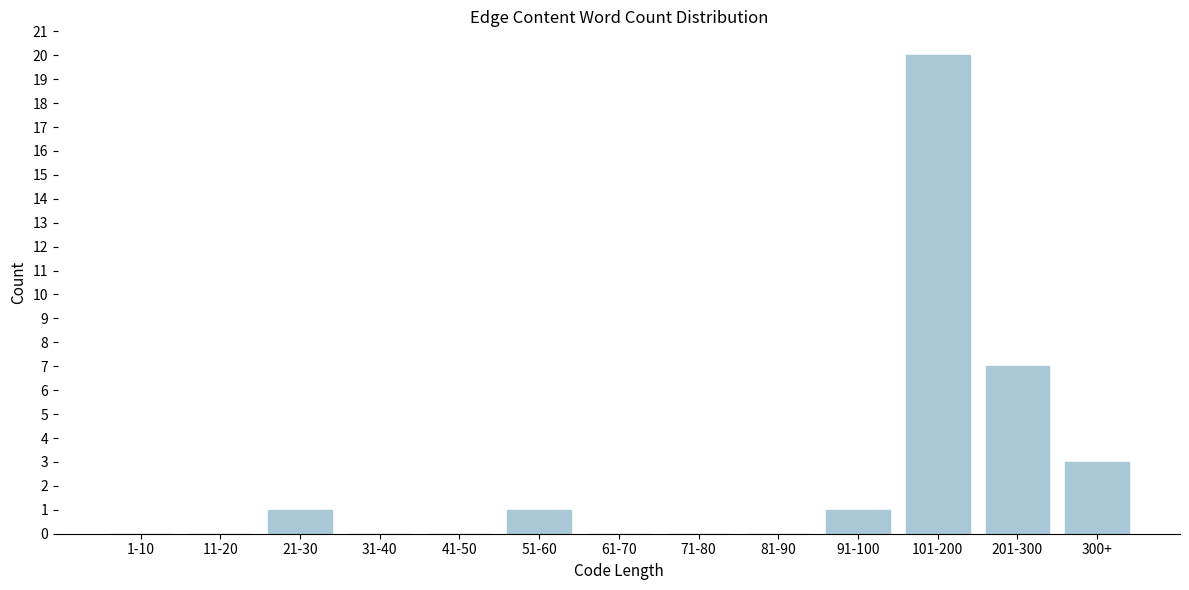

Reading left to right, extract all data points from this chart.

1-10=0	11-20=0	21-30=1	31-40=0	41-50=0	51-60=1	61-70=0	71-80=0	81-90=0	91-100=1	101-200=20	201-300=7	300+=3